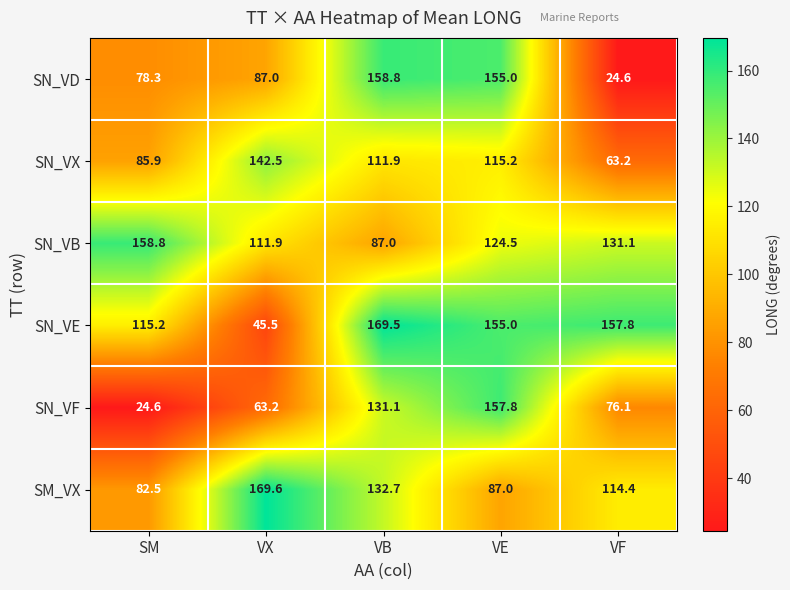

What is the greatest value displayed?

169.6